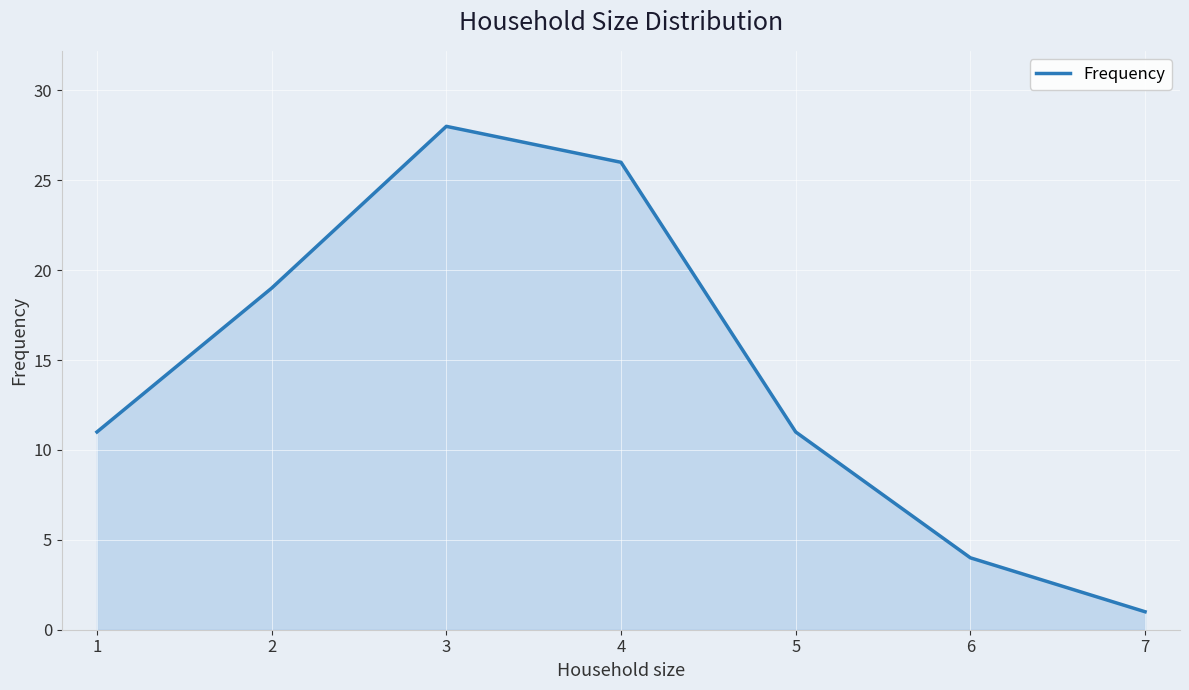

What is the change in value from 5 to 6?

-7